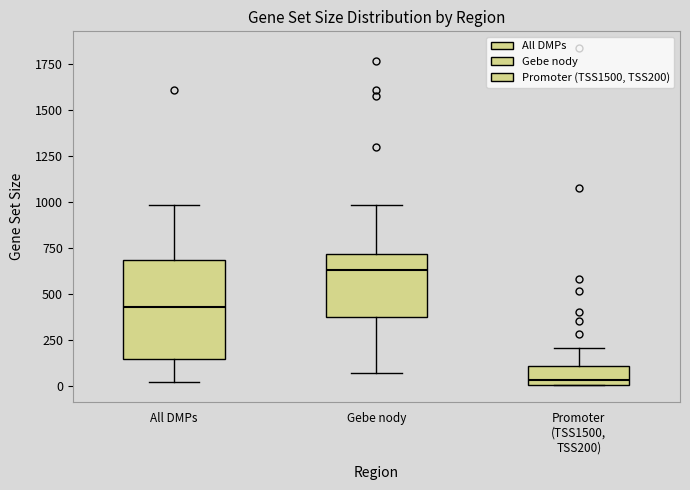

Reading left to right, transcribe this box plot: for each box, give where its median line is, the range the box spans, and where its two whiskers end, as read against the y-axis. The values are not printed on the chart, so give them approximately, as read against the axis.

All DMPs: median 450, box 150 to 700, whiskers 0 to 1000
Gebe nody: median 650, box 400 to 700, whiskers 50 to 1000
Promoter (TSS1500, TSS200): median 50, box 0 to 100, whiskers 0 to 200